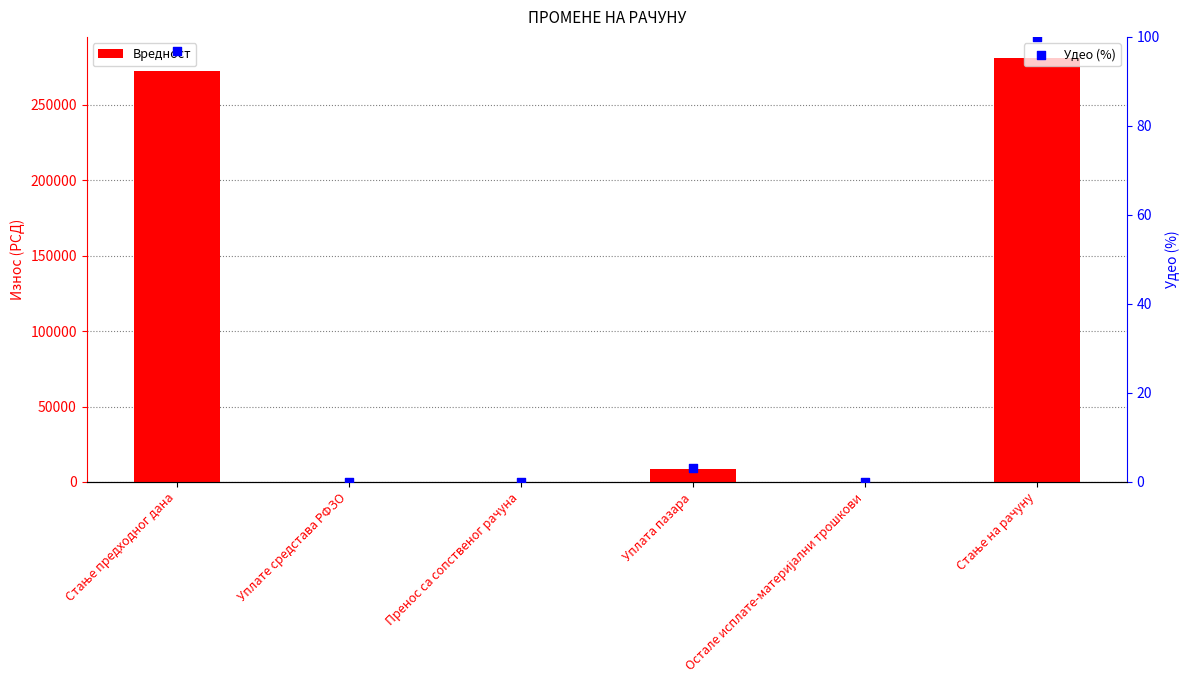

Which series contains the highest Y value?

Вредност